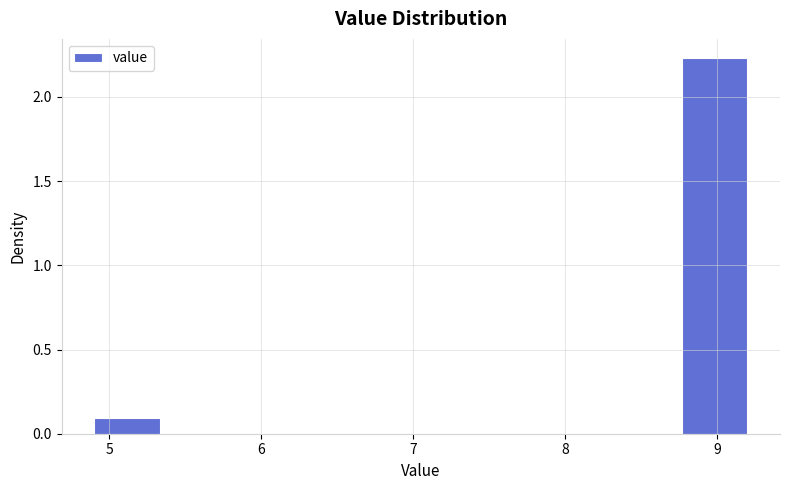

How tall is the bar that spans 8.77 to 9.20 on the x-axis? Neither the bar edges nor the heights are printed on the chart, so give them approximately, as read against the axes.

2.25